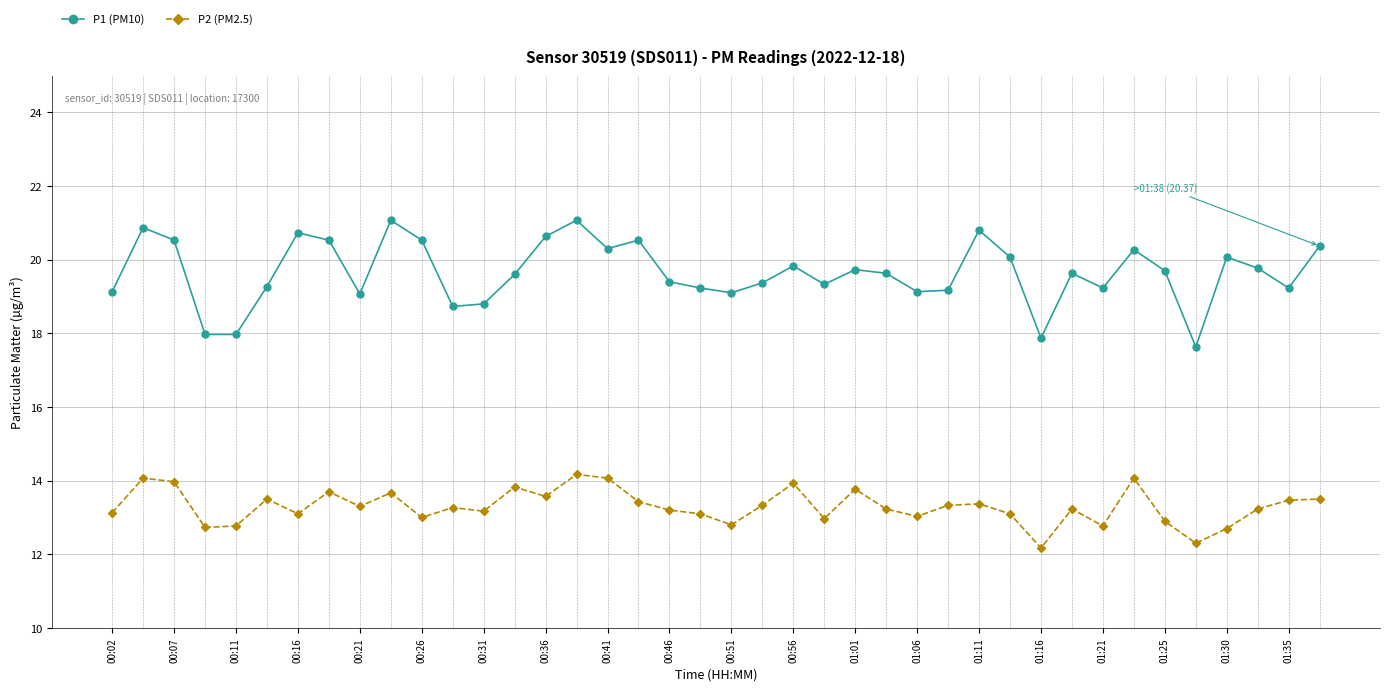

True or false: P2 (PM2.5) has more than 2 points higher than both neighbors.

True